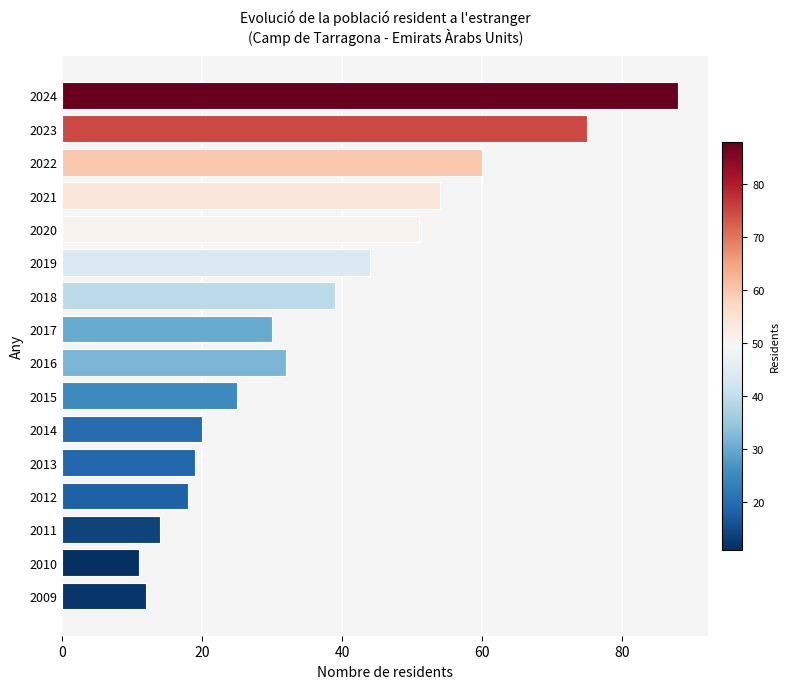

Rank the categories by value from highest to lowest.

2024, 2023, 2022, 2021, 2020, 2019, 2018, 2016, 2017, 2015, 2014, 2013, 2012, 2011, 2009, 2010